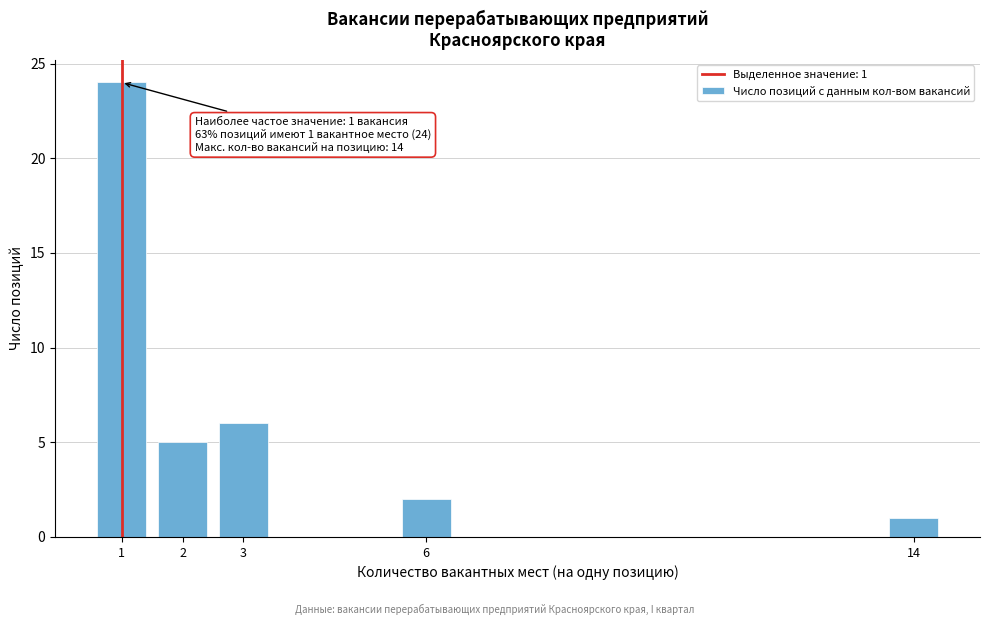

Reading left to right, what are all the values shown in this chart?

24	5	6	2	1